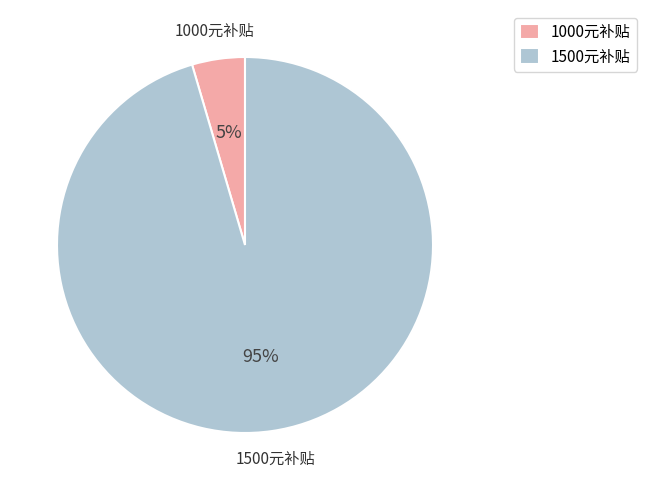

Which category has the biggest portion of the pie?

1500元补贴